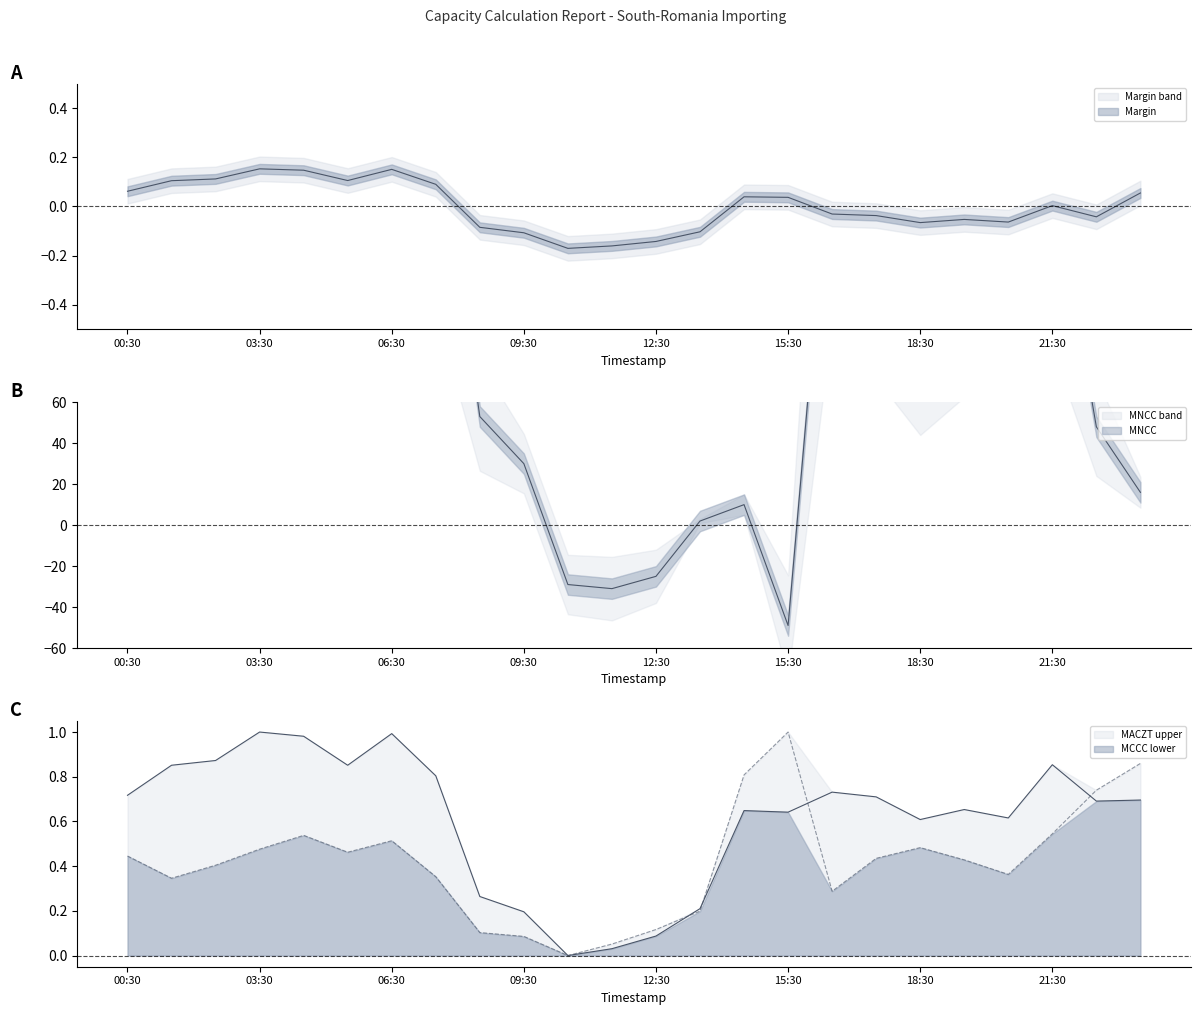

Reading right to left, what are all the values shown in this chart?

MACZT: 0.7	0.7	0.9	0.6	0.7	0.6	0.7	0.7	0.6	0.6	0.2	0.1	0.0	0.0	0.2	0.3	0.8	1.0	0.9	1.0	1.0	0.9	0.9	0.7
MCCC: 0.9	0.7	0.5	0.4	0.4	0.5	0.4	0.3	1.0	0.8	0.2	0.1	0.1	0.0	0.1	0.1	0.4	0.5	0.5	0.5	0.5	0.4	0.3	0.4
MNCC: 16.0	48.0	173.0	126.0	124.0	88.0	144.0	197.0	-49.0	10.0	2.0	-25.0	-31.0	-29.0	30.0	53.0	209.0	241.0	197.0	231.0	255.0	223.0	230.0	145.0
Margin: 0.1	-0.0	0.0	-0.1	-0.1	-0.1	-0.0	-0.0	0.0	0.0	-0.1	-0.1	-0.2	-0.2	-0.1	-0.1	0.1	0.2	0.1	0.1	0.2	0.1	0.1	0.1